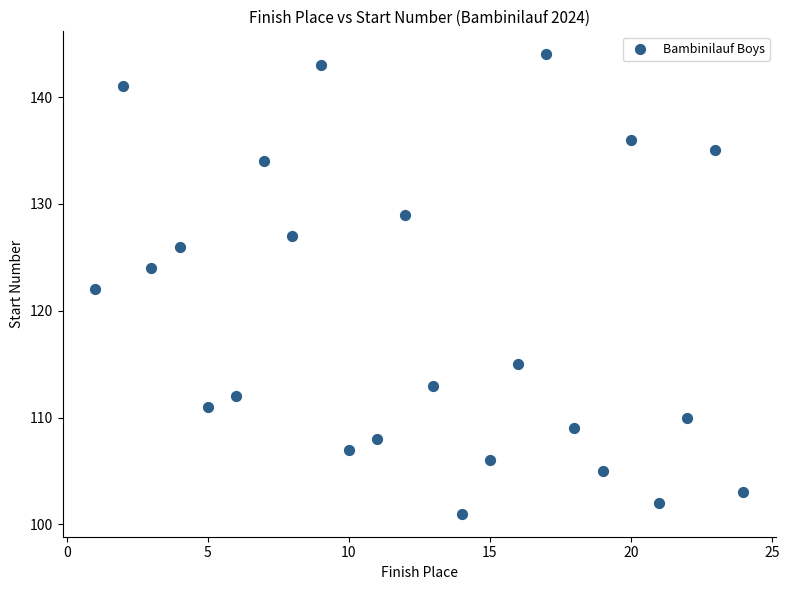

What is the range of Y values (max minus min)?

43